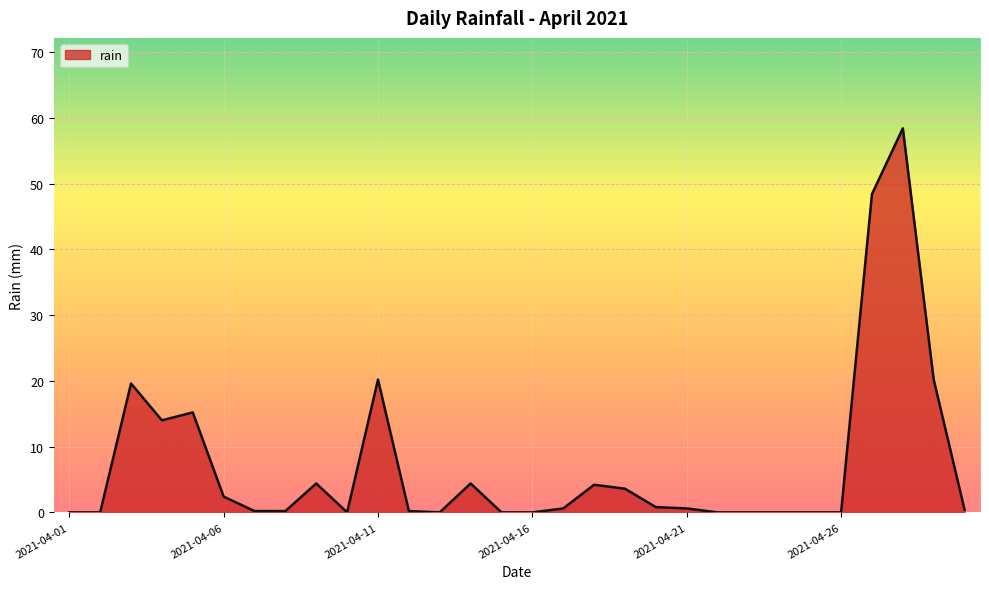

What is the difference between the second highest and second lowest values?

48.4